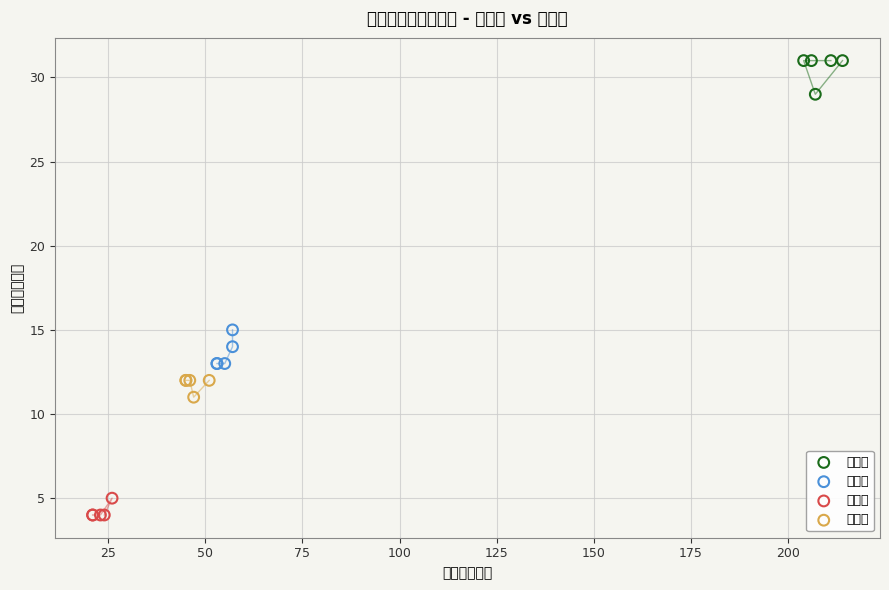

Which series contains the highest Y value?

佐久市